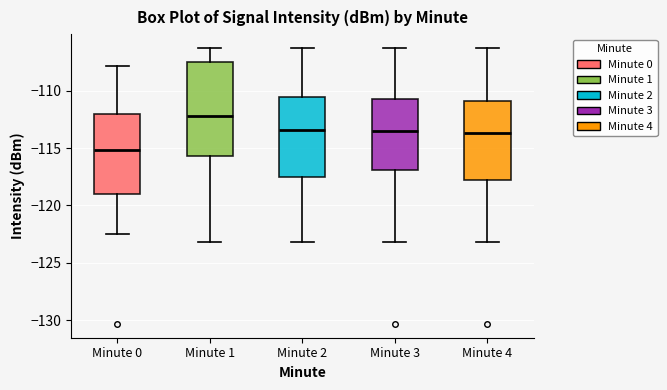

Reading left to right, read every box against the y-axis: the position of its median line, the range the box covers, and the ends of its whiskers. The values are not printed on the chart, so give them approximately, as read against the axis.

Minute 0: median -115.0, box -119.0 to -112.0, whiskers -122.5 to -108.0
Minute 1: median -112.0, box -115.5 to -107.5, whiskers -123.0 to -106.5
Minute 2: median -113.5, box -117.5 to -110.5, whiskers -123.0 to -106.5
Minute 3: median -113.5, box -117.0 to -110.5, whiskers -123.0 to -106.5
Minute 4: median -113.5, box -118.0 to -111.0, whiskers -123.0 to -106.5